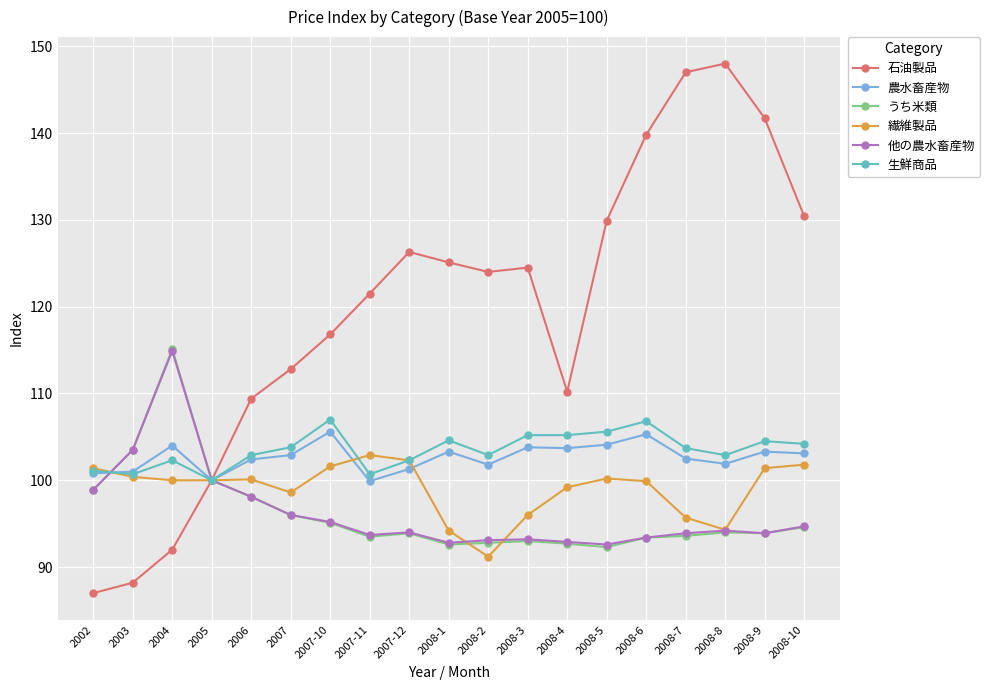

Read the うち米類 value at 2007-11.

93.5